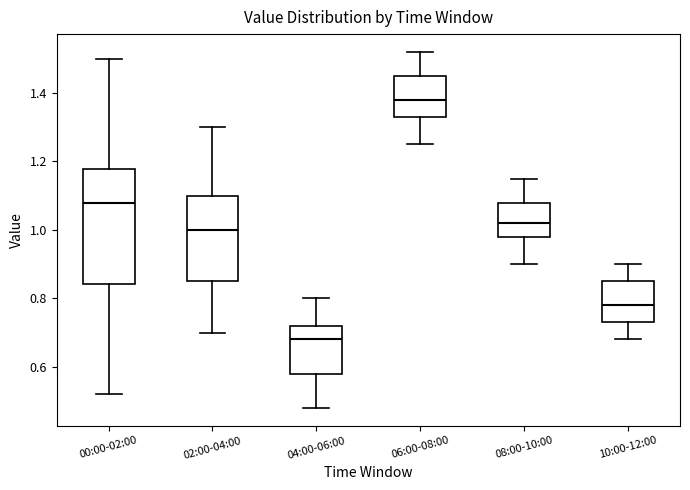

Reading left to right, read every box against the y-axis: the position of its median line, the range the box covers, and the ends of its whiskers. The values are not printed on the chart, so give them approximately, as read against the axis.

00:00-02:00: median 1.08, box 0.84 to 1.18, whiskers 0.52 to 1.50
02:00-04:00: median 1.00, box 0.86 to 1.10, whiskers 0.70 to 1.30
04:00-06:00: median 0.68, box 0.58 to 0.72, whiskers 0.48 to 0.80
06:00-08:00: median 1.38, box 1.34 to 1.46, whiskers 1.26 to 1.52
08:00-10:00: median 1.02, box 0.98 to 1.08, whiskers 0.90 to 1.16
10:00-12:00: median 0.78, box 0.74 to 0.86, whiskers 0.68 to 0.90